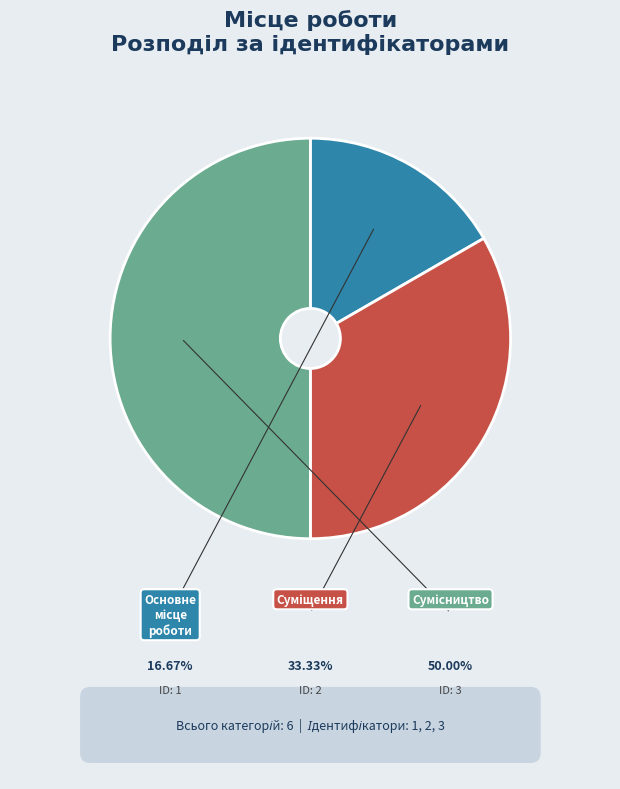

To the nearest percent, what percentage of the pie is Сумісництво?

50%